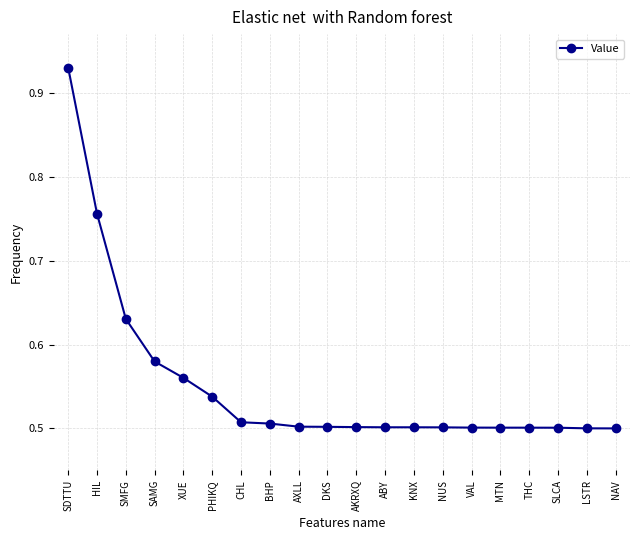

What is the sum of the values at NUS and BHP?

1.0